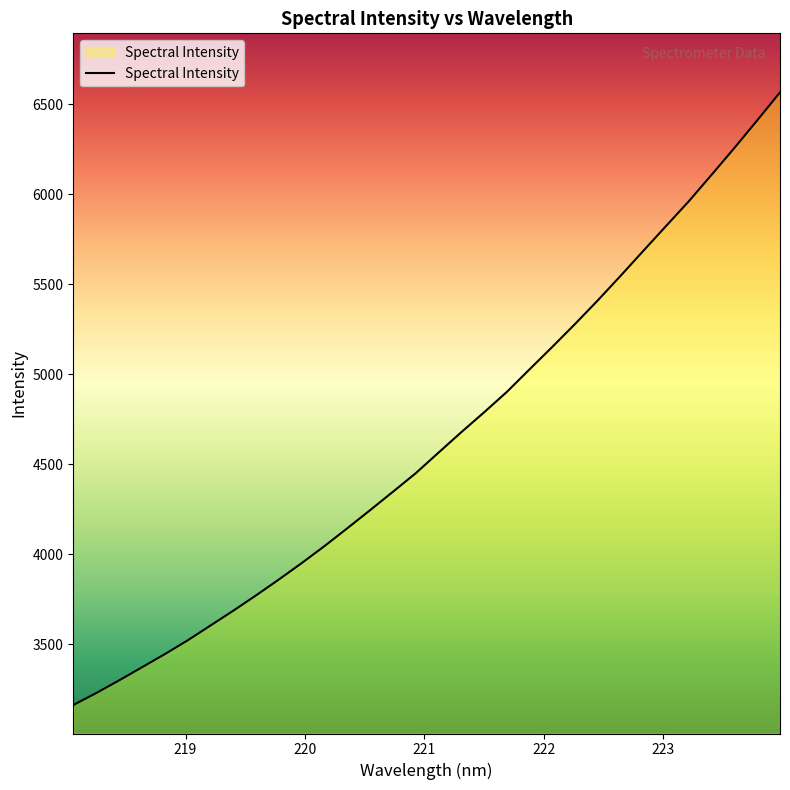

What is the maximum value shown in the chart?

6565.4